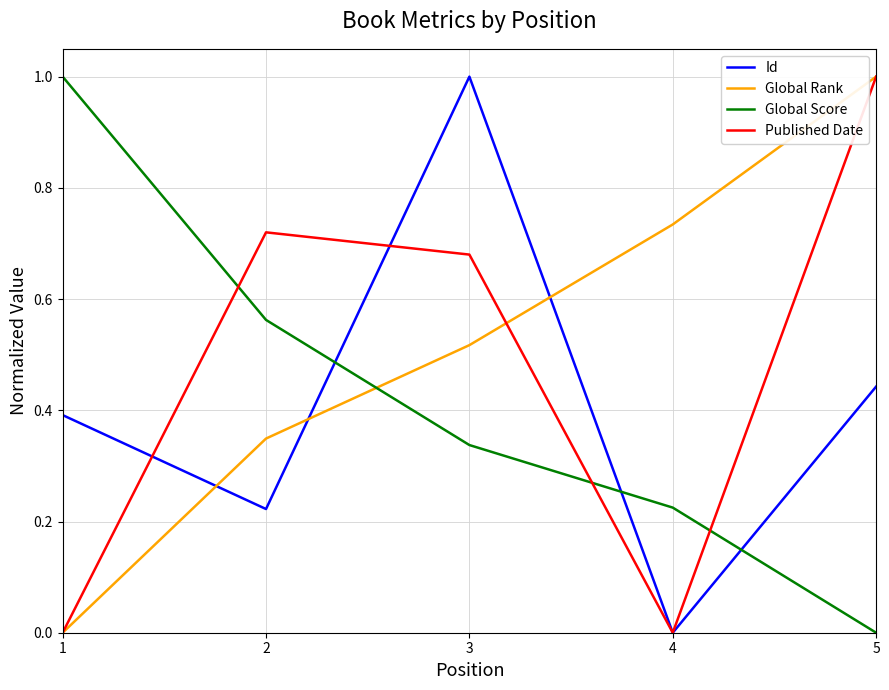

What is the spread (max minus min) of values at 1?

1.0